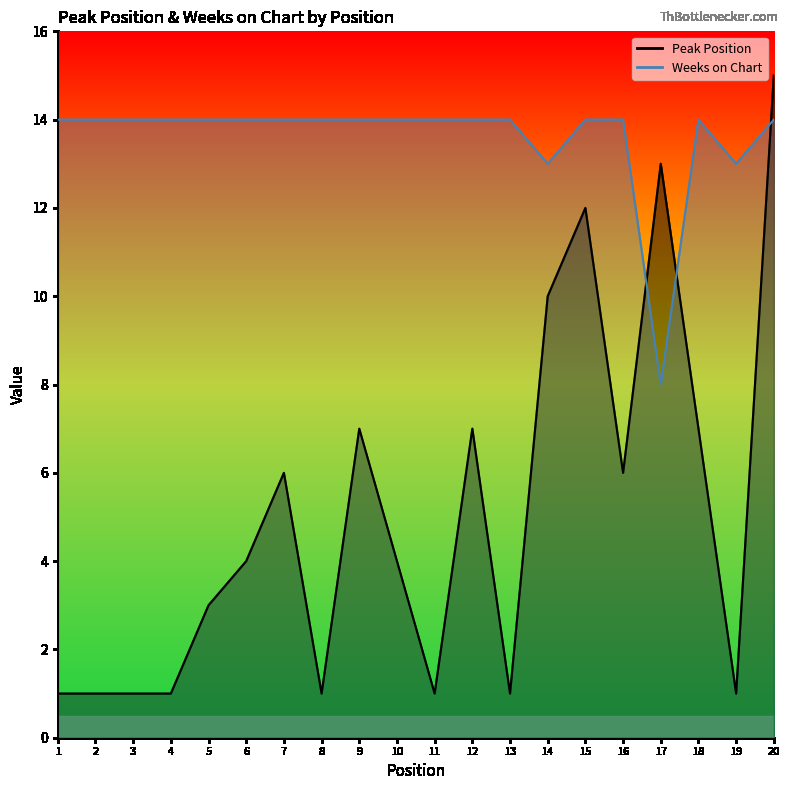

What is the difference between the second highest and second lowest values in the Peak Position series?

12